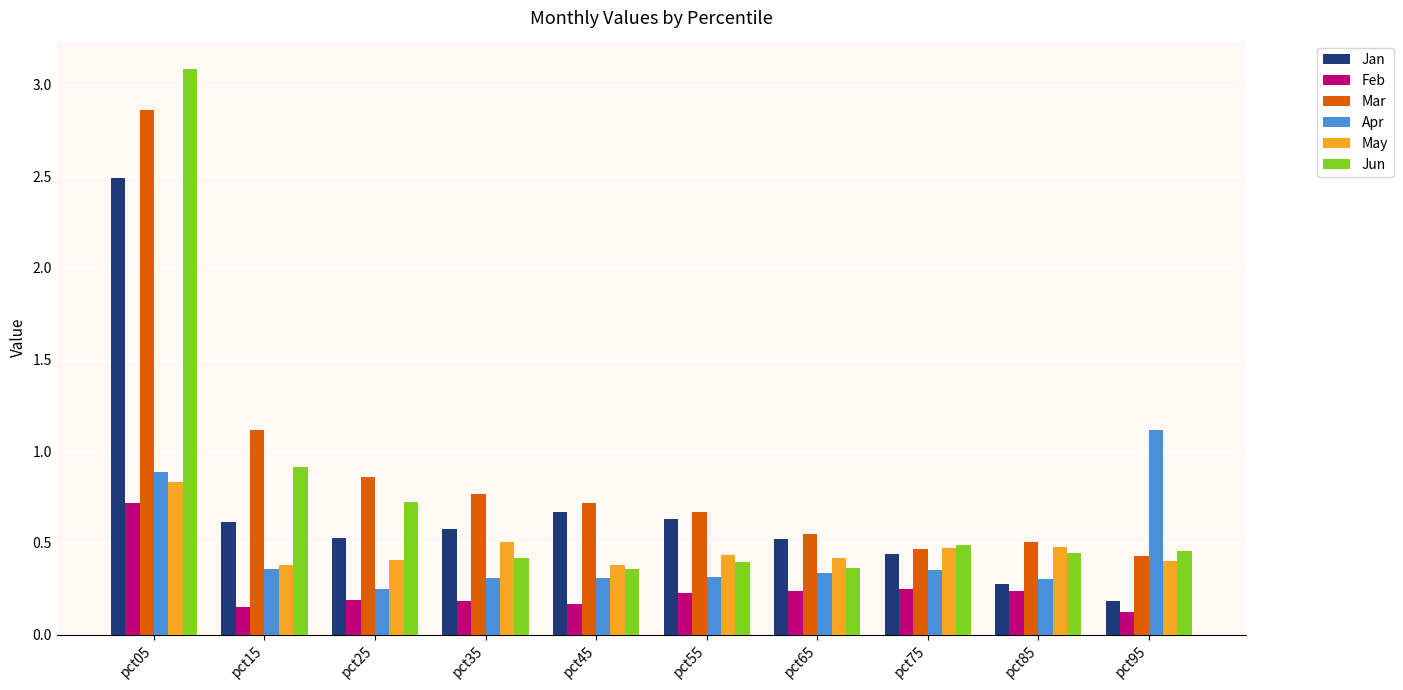

Between pct45 and pct95, which series saw the biggest shift?

Apr